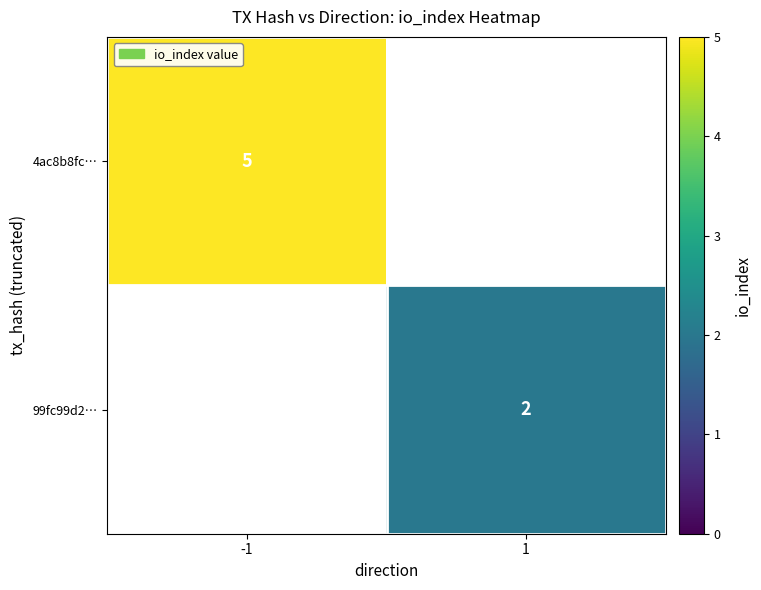

True or false: 4ac8b8fc… has a value of 5 at -1.

True